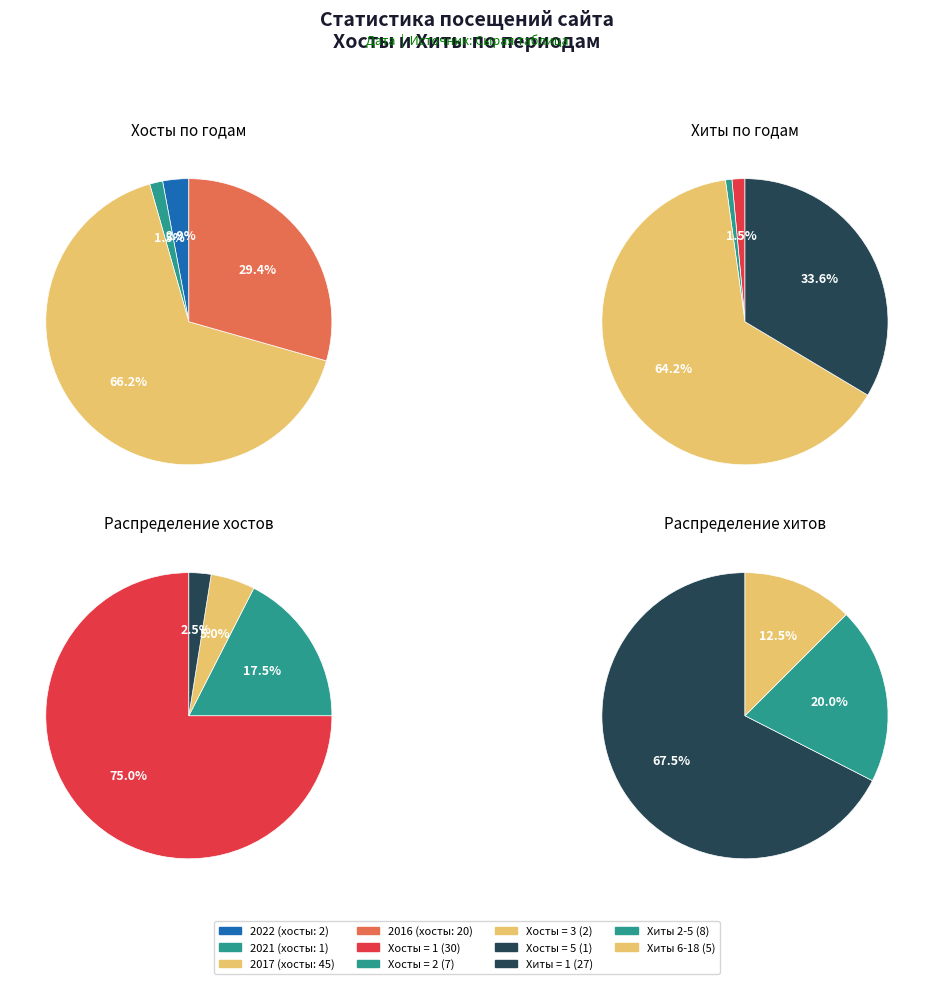

True or false: 33 accounts for 1% of the total.

True